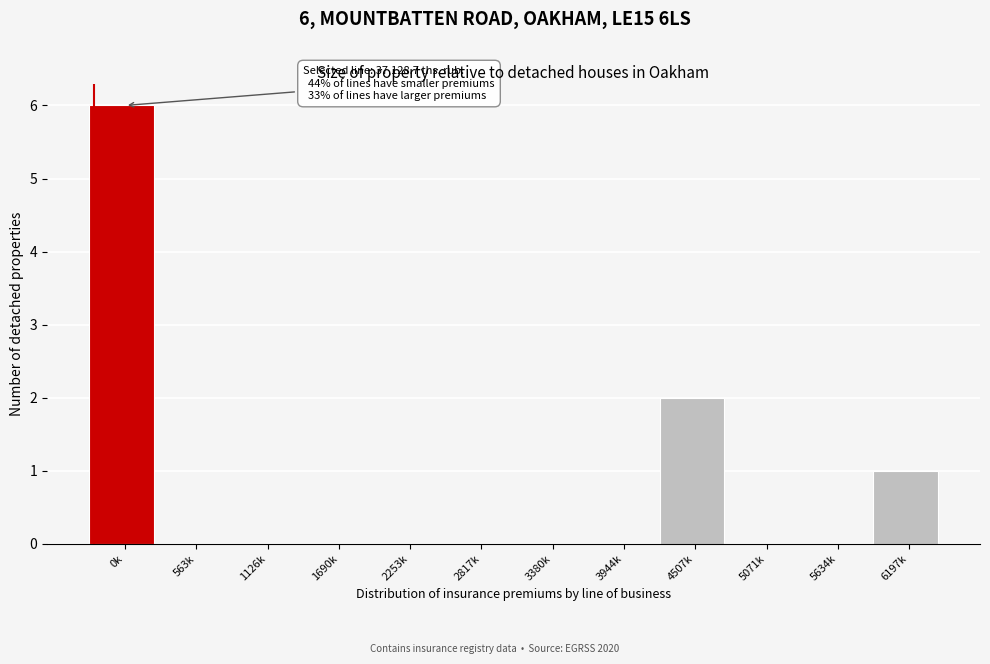

Reading left to right, transcribe all the data shown in this chart.

0k=6	563k=0	1126k=0	1690k=0	2253k=0	2817k=0	3380k=0	3944k=0	4507k=2	5071k=0	5634k=0	6197k=1